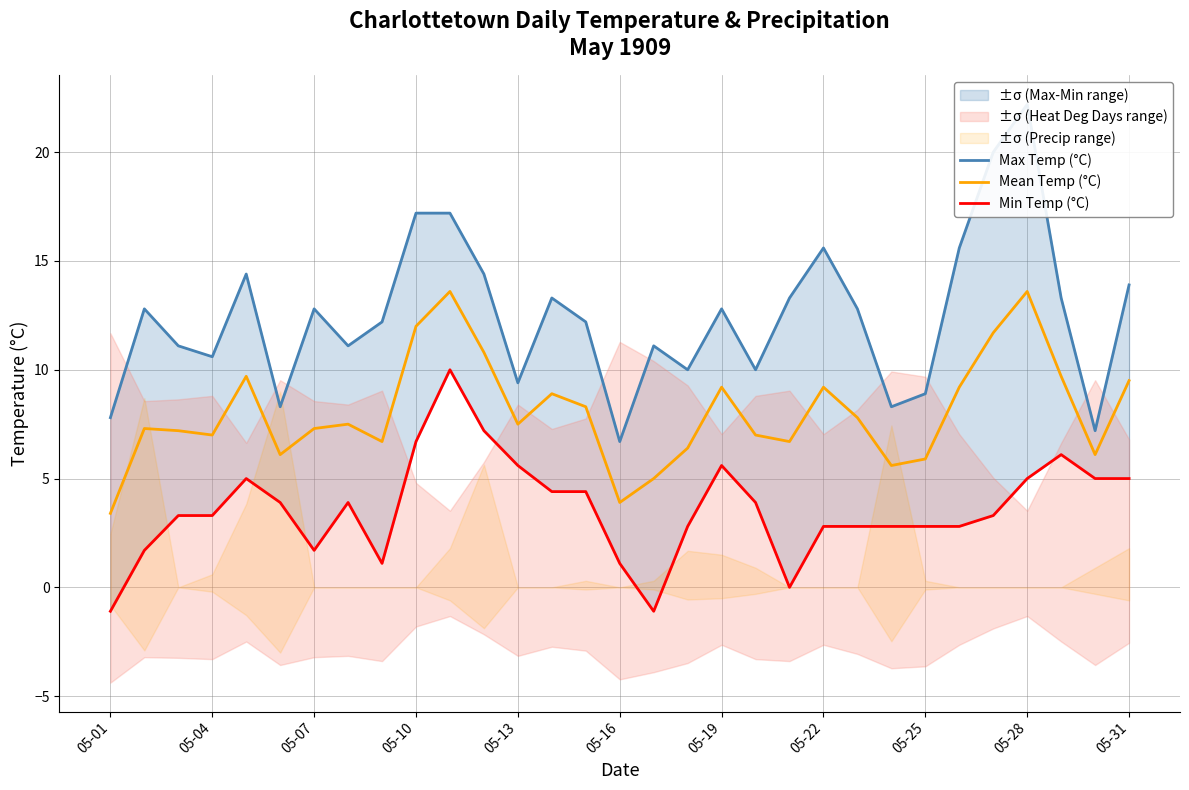

What is the minimum value for Min Temp (°C)?

-1.1